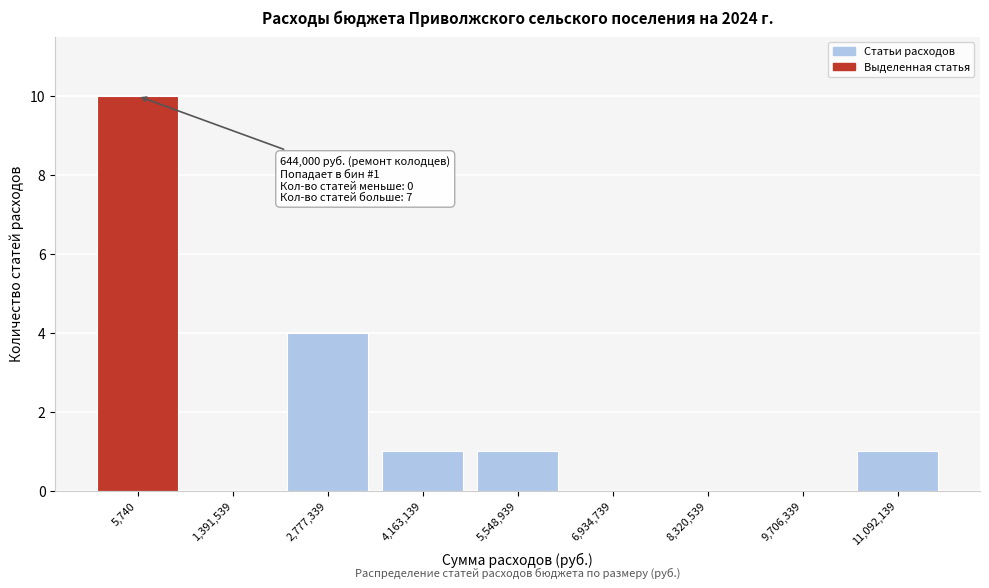

Reading left to right, list all the values displayed in this chart.

5,740=10	1,391,539=0	2,777,339=4	4,163,139=1	5,548,939=1	6,934,739=0	8,320,539=0	9,706,339=0	11,092,139=1